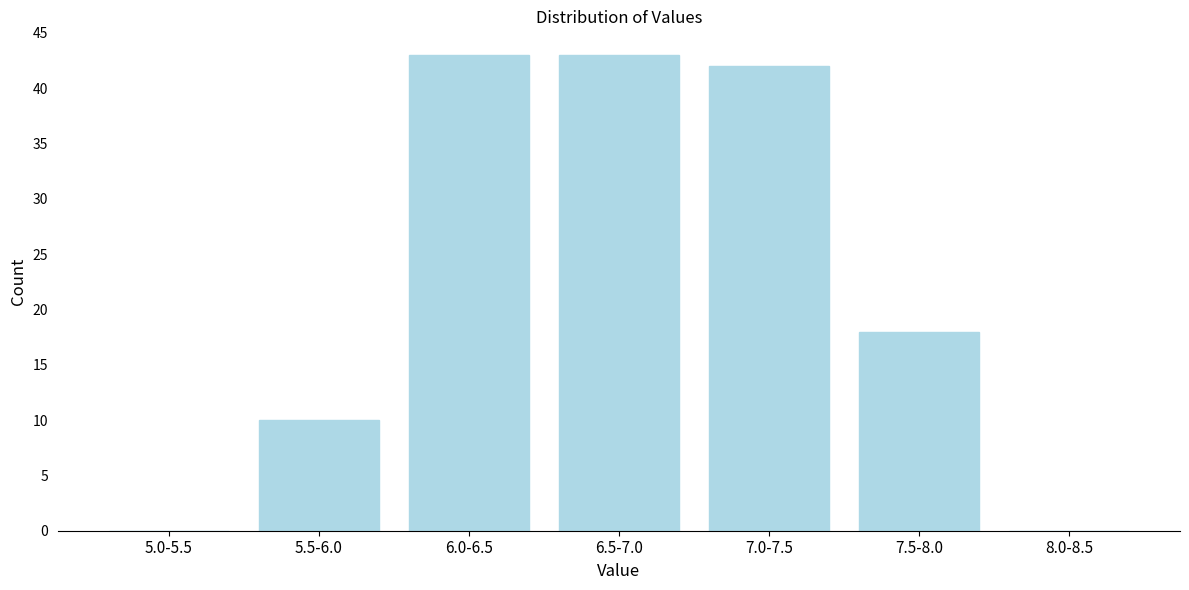

Reading right to left, list all the values displayed in this chart.

8.0-8.5=0	7.5-8.0=18	7.0-7.5=42	6.5-7.0=43	6.0-6.5=43	5.5-6.0=10	5.0-5.5=0